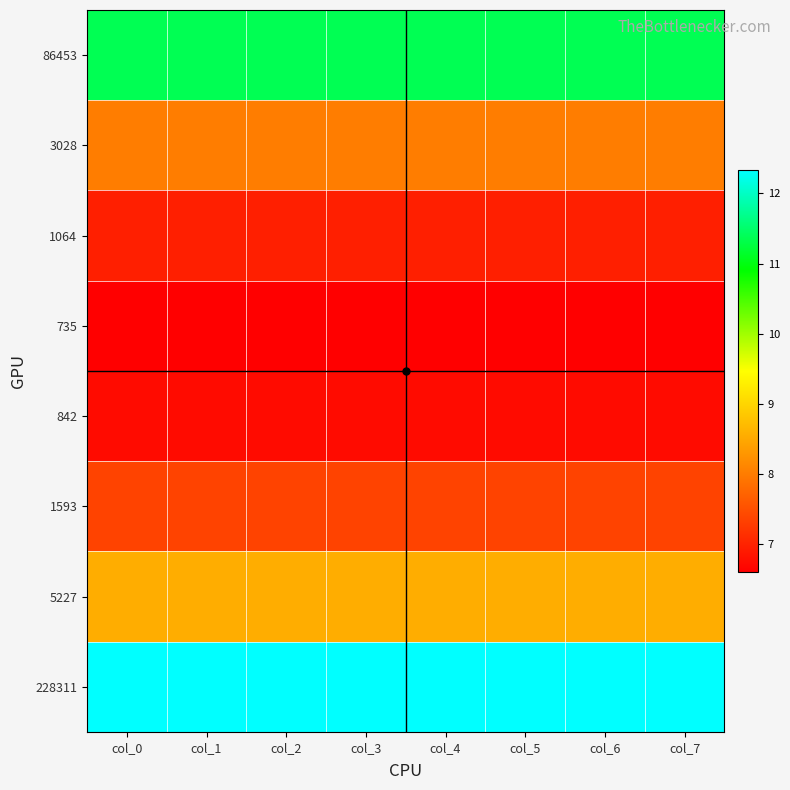

Which label corresponds to the smallest value in the chart?

col_0